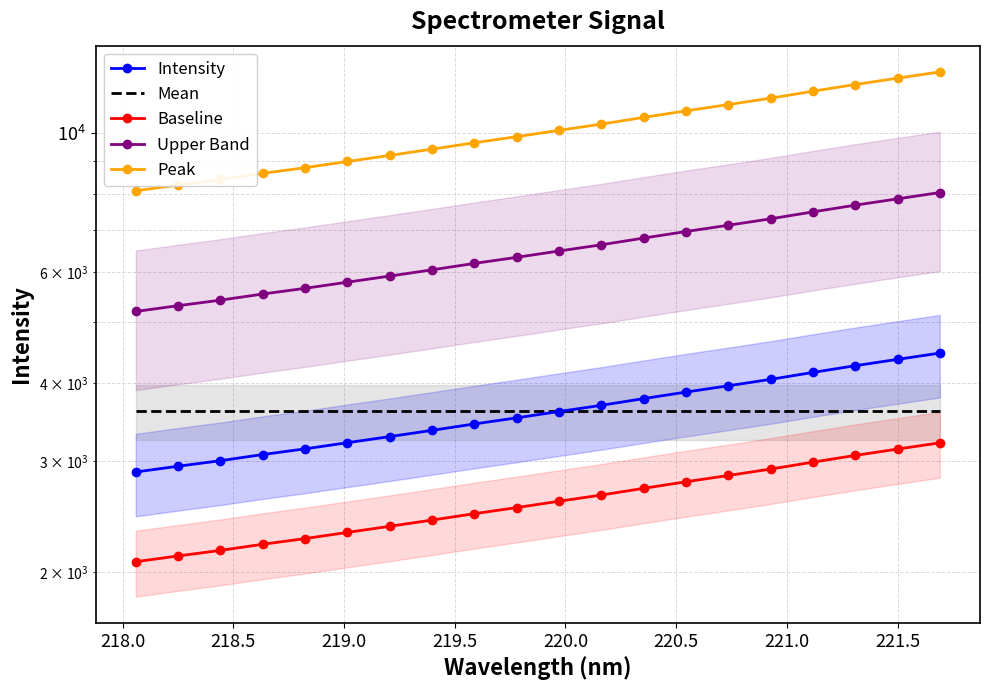

How many lines are shown in the chart?

5